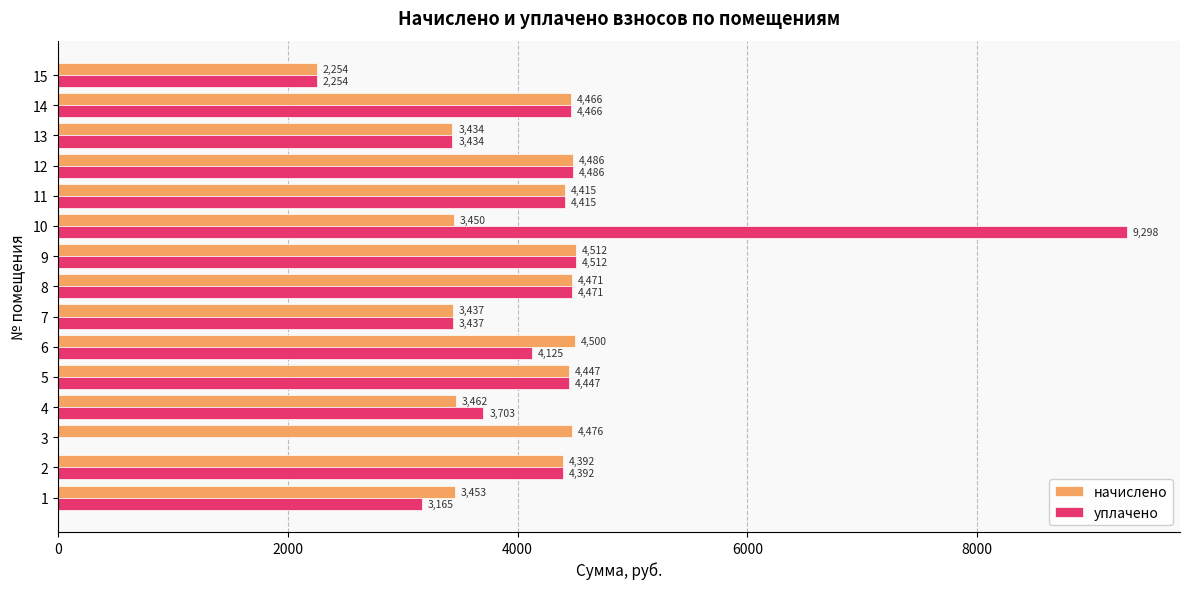

Between 1 and 13, which series saw the biggest shift?

уплачено